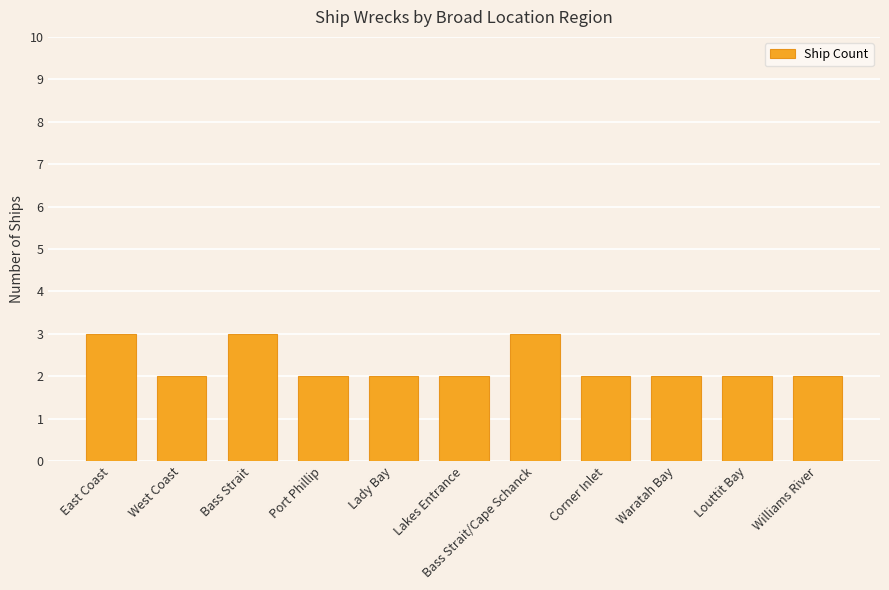

Is it true that the value at Corner Inlet is 1?

False